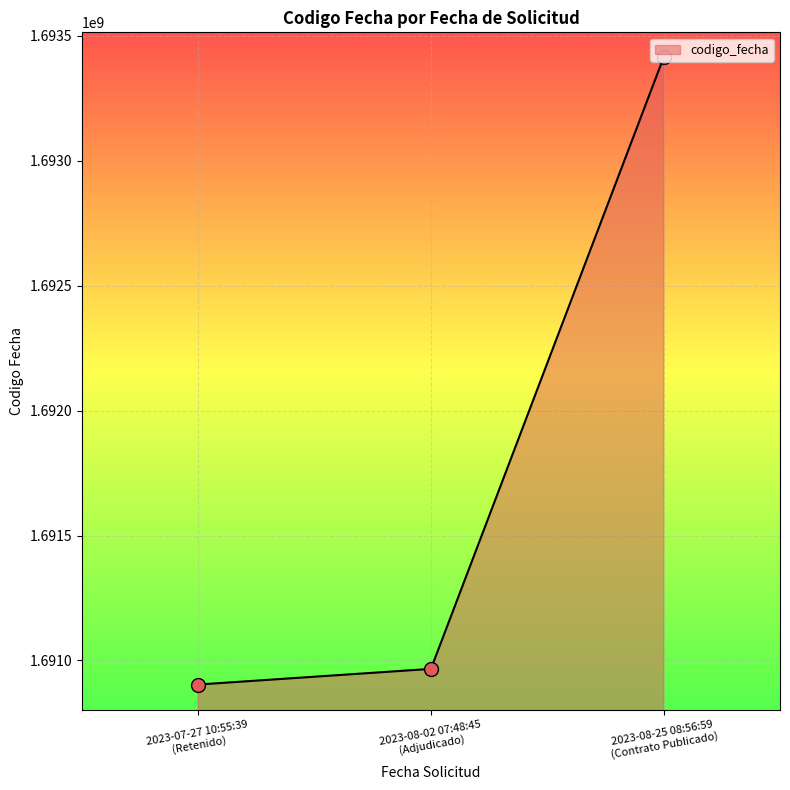

What is the smallest value displayed?

1690903701